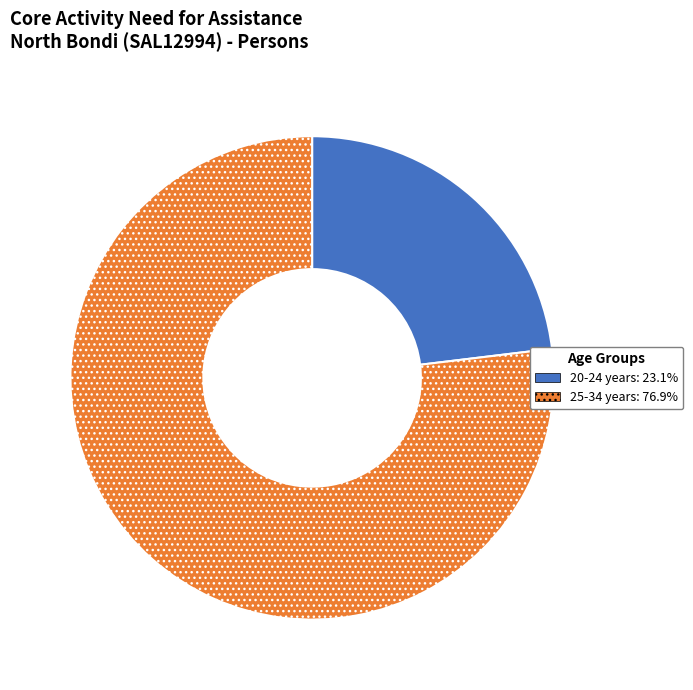

Is 25-34 years: 76.9% the majority of the pie?

Yes